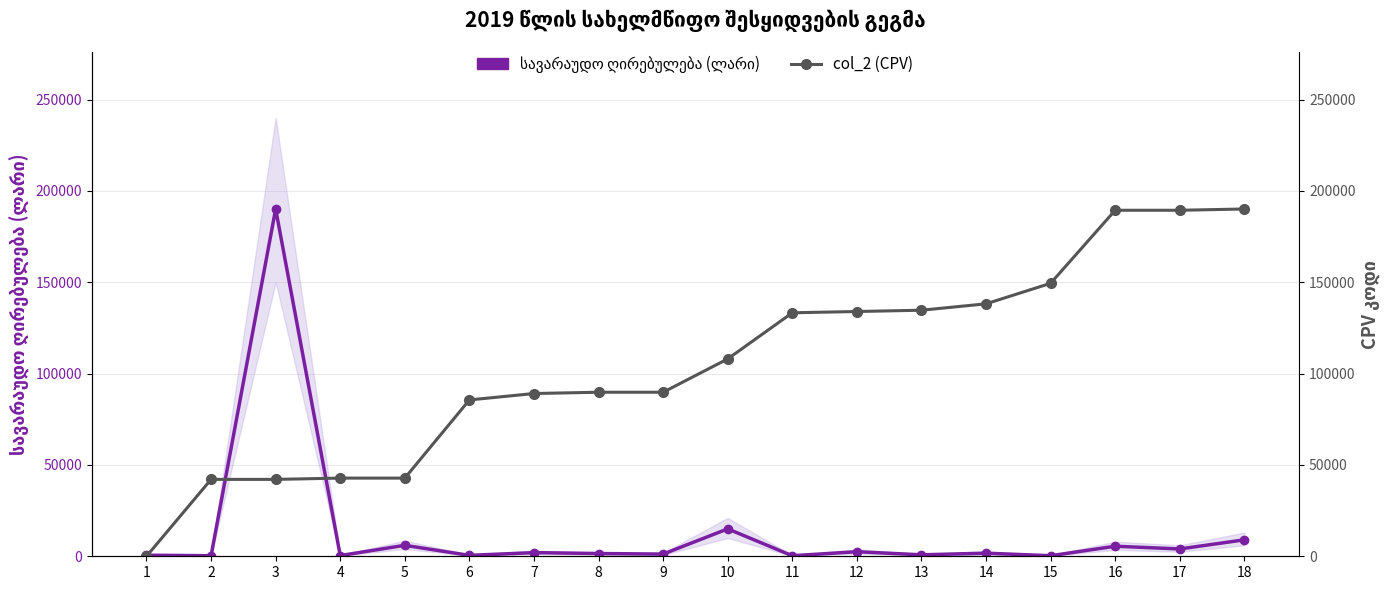

What is the total value across all series at 1?

600.0